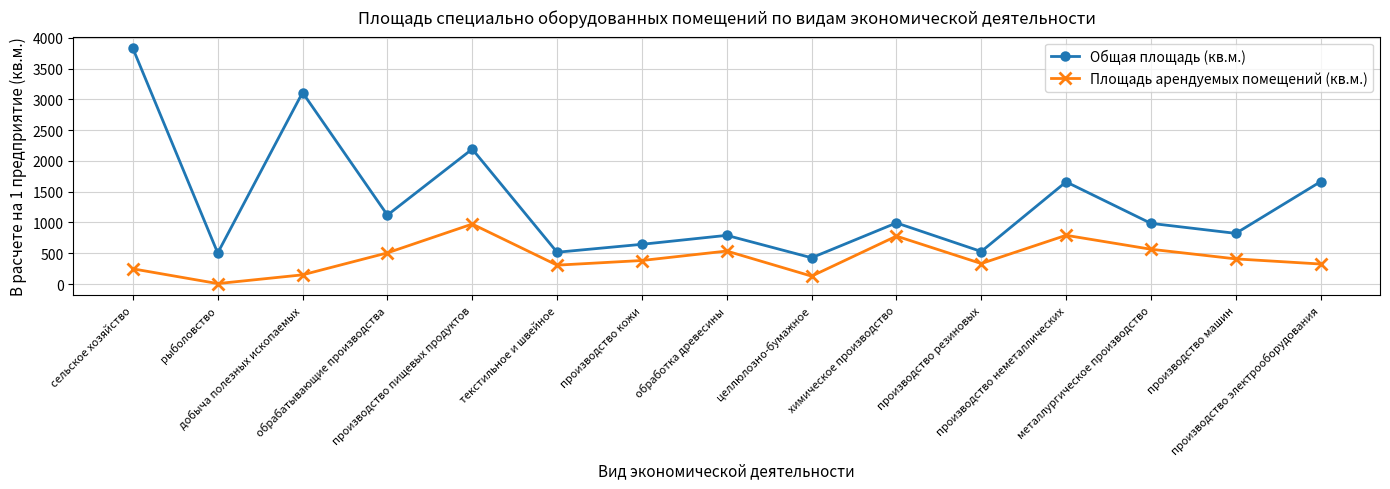

True or false: Площадь арендуемых помещений (кв.м.) and Общая площадь (кв.м.) cross at least once.

False